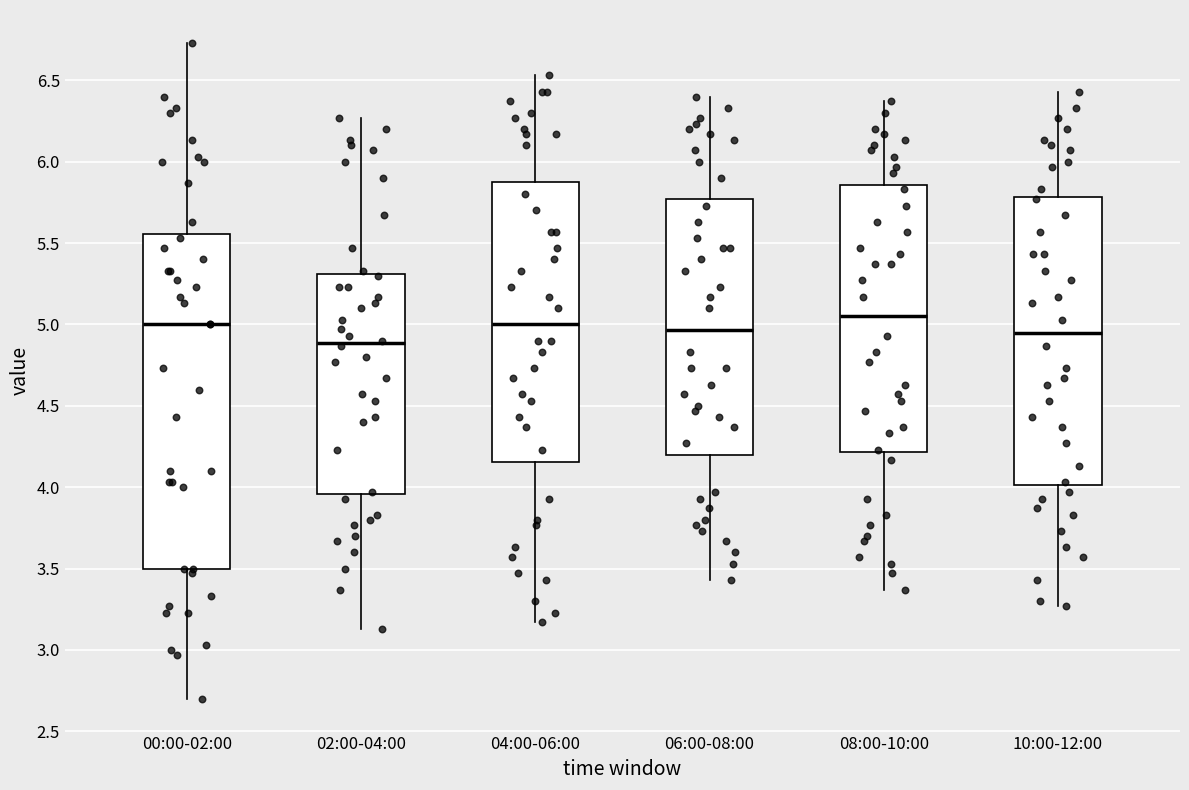

Comparing the boxes themselves (not the whiskers), which one is the tallest?

00:00-02:00